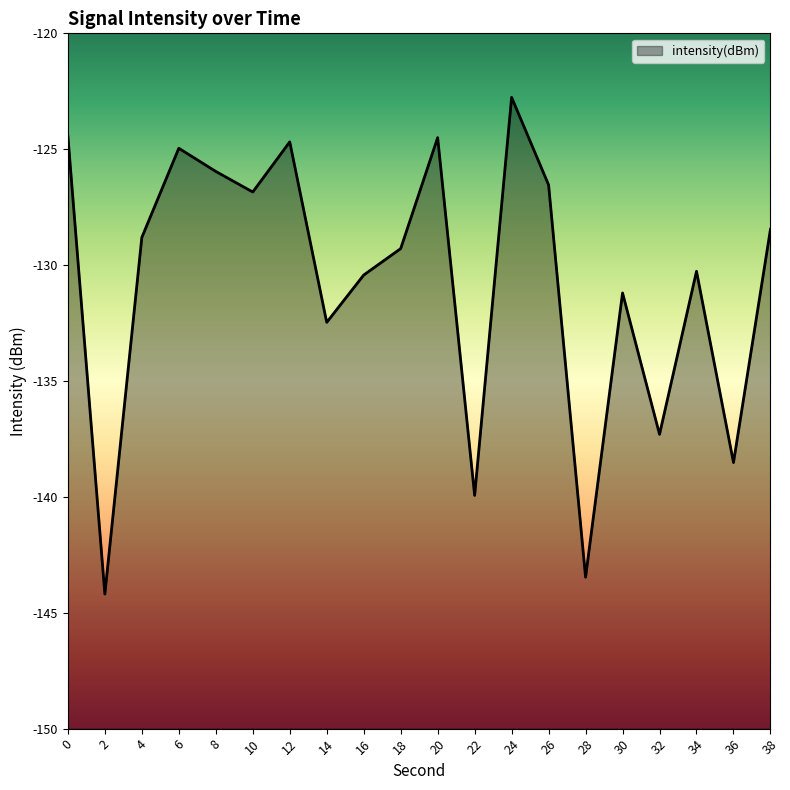

What is the value of the 14th point from the left?

-126.5